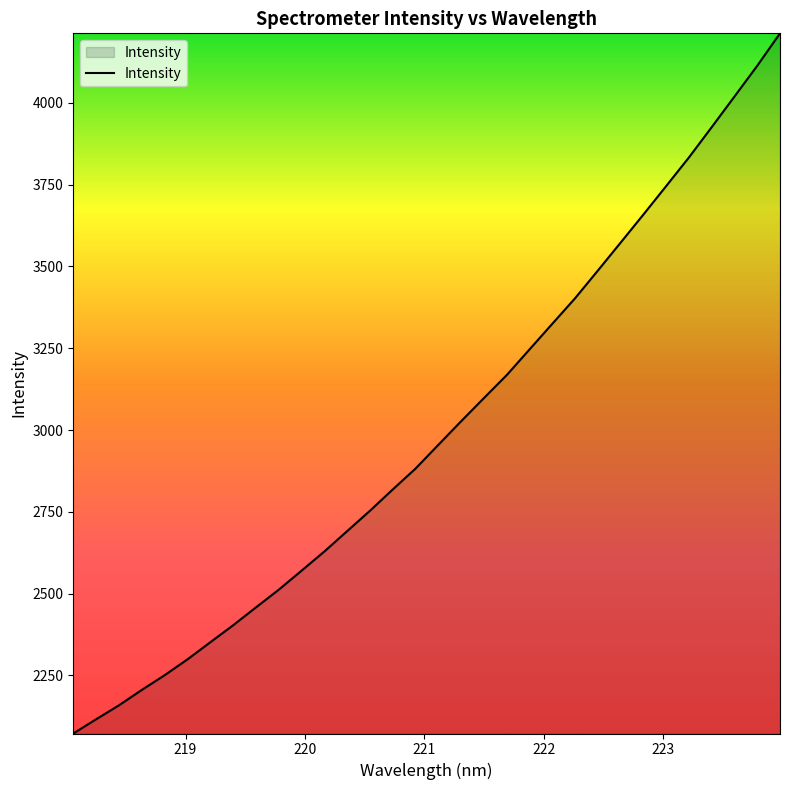

What is the minimum value shown in the chart?

2072.2